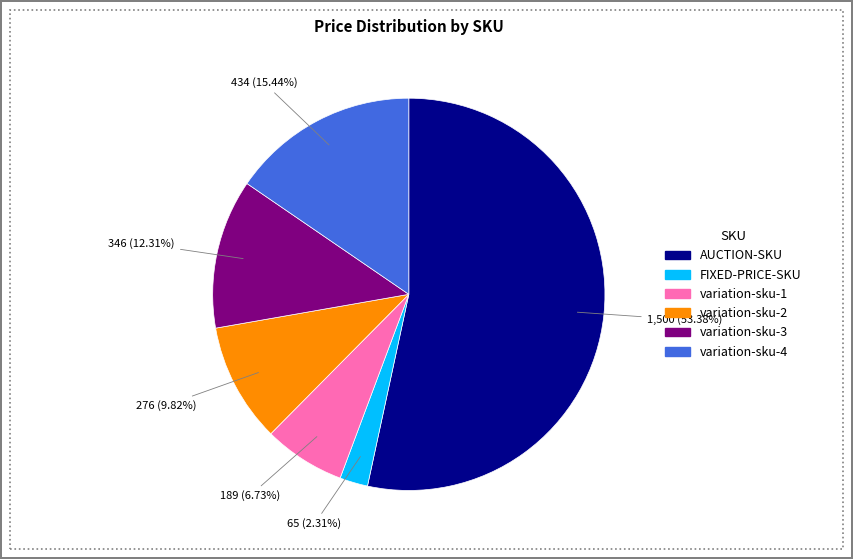

True or false: FIXED-PRICE-SKU accounts for 2% of the total.

True